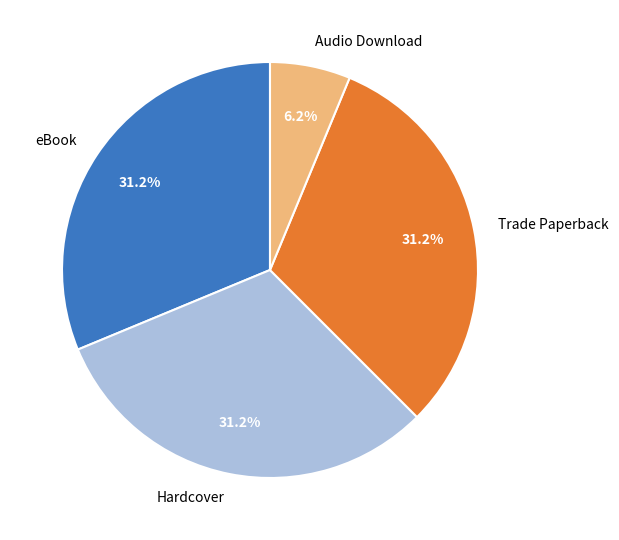

Which has a higher value, Audio Download or Trade Paperback?

Trade Paperback